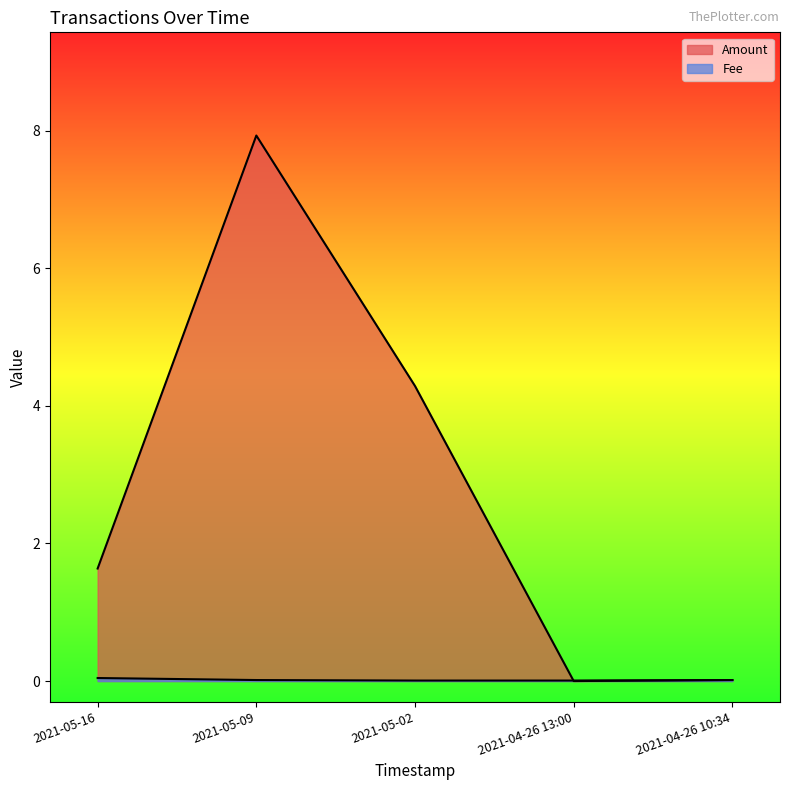

What is the difference between the Amount values at 2021-04-26 13:00 and 2021-05-09?

7.9